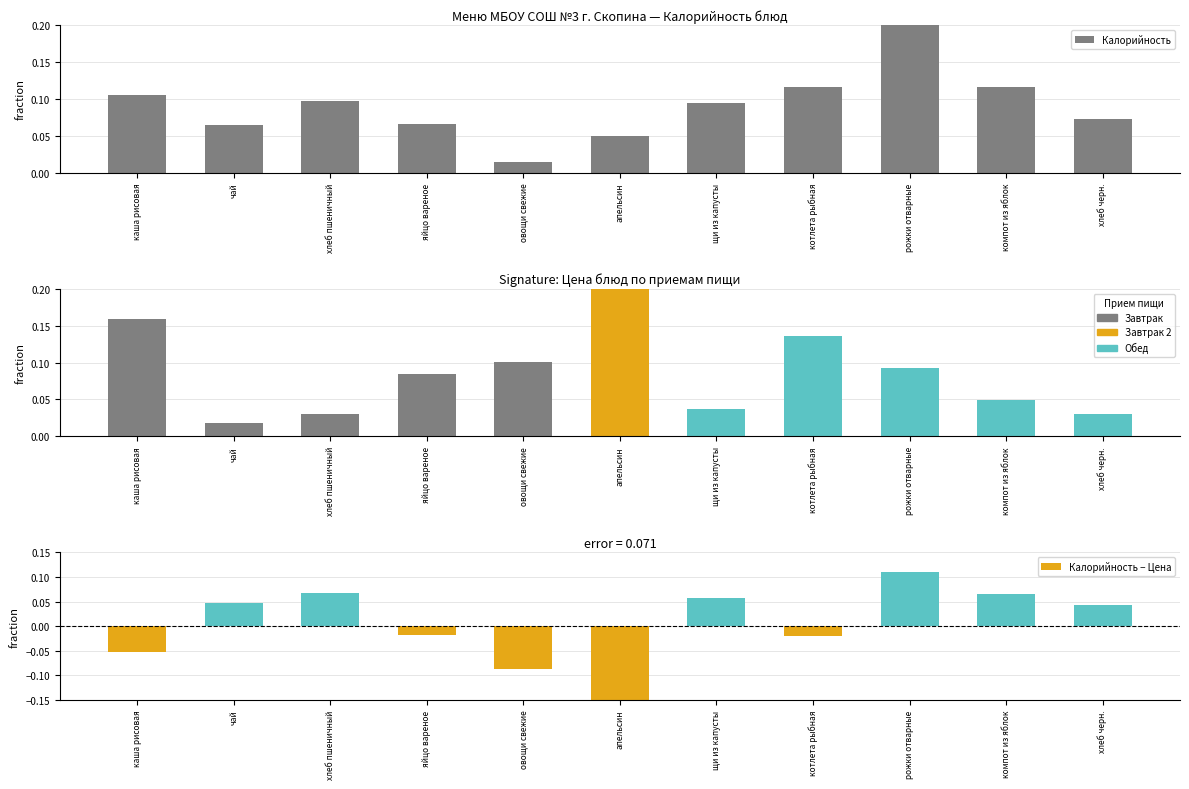

What is the difference between the Калорийность − Цена values at яйцо вареное and овощи свежие?

0.1